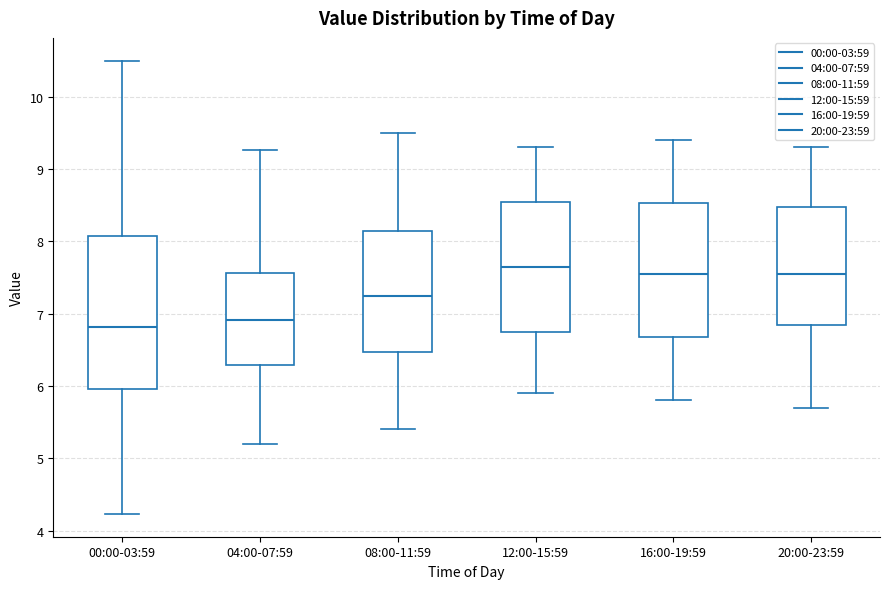

Which box's median line is the highest?

12:00-15:59